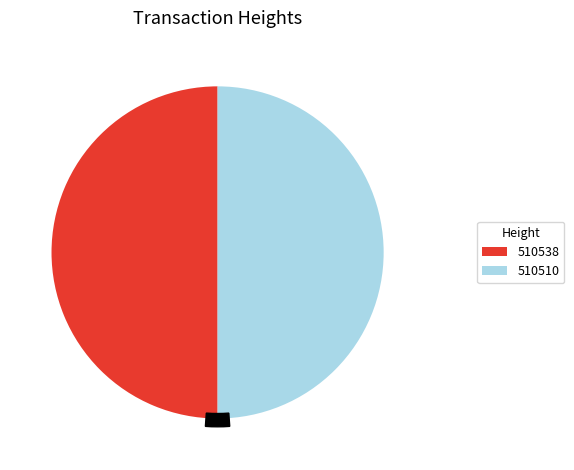

Count the number of slices in the pie.

2